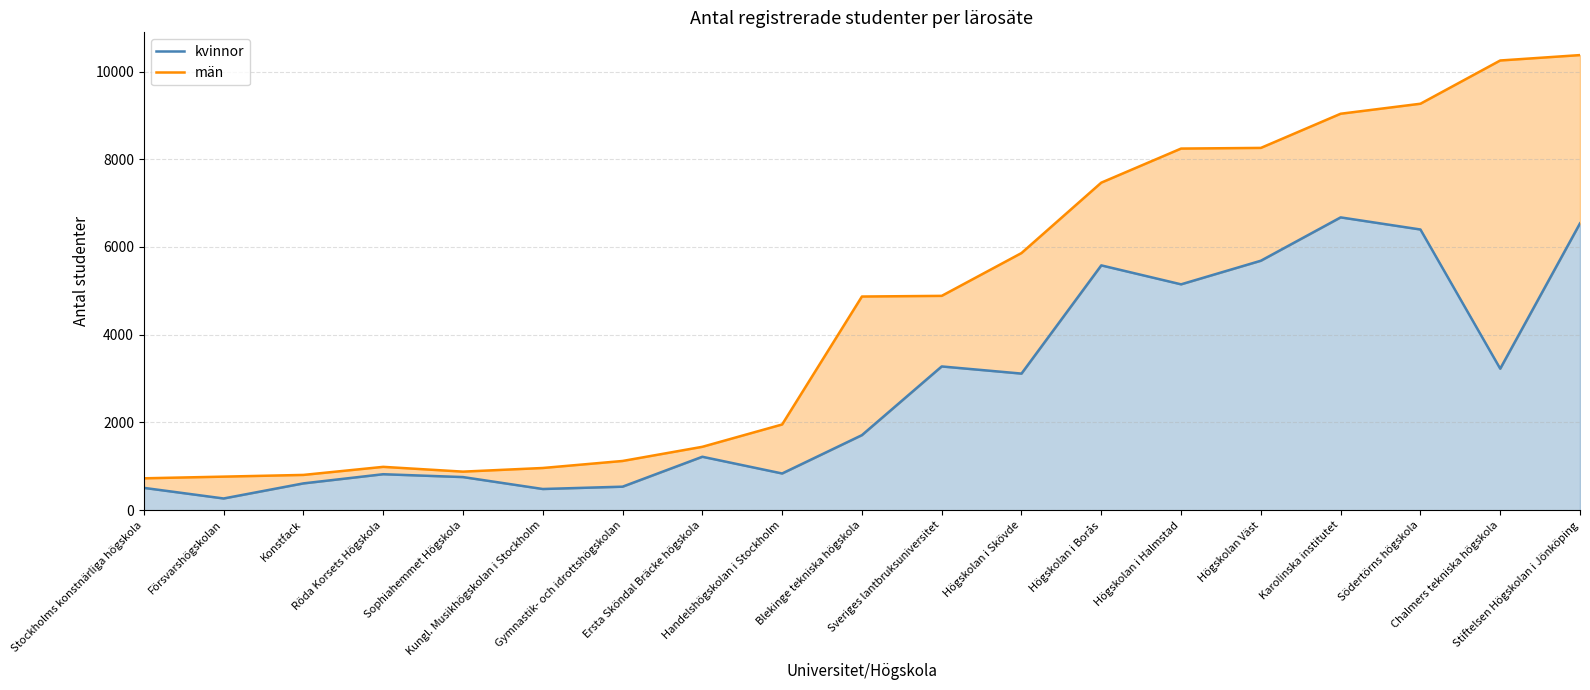

How many interior local valleys does the män series have?

1